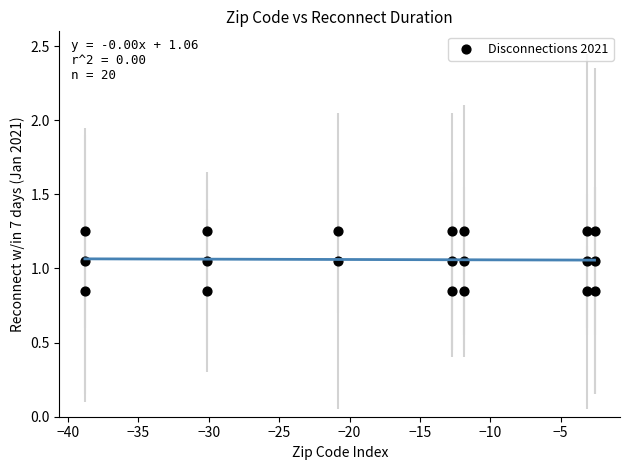

What is the range of X values (max minus min)?

36.2